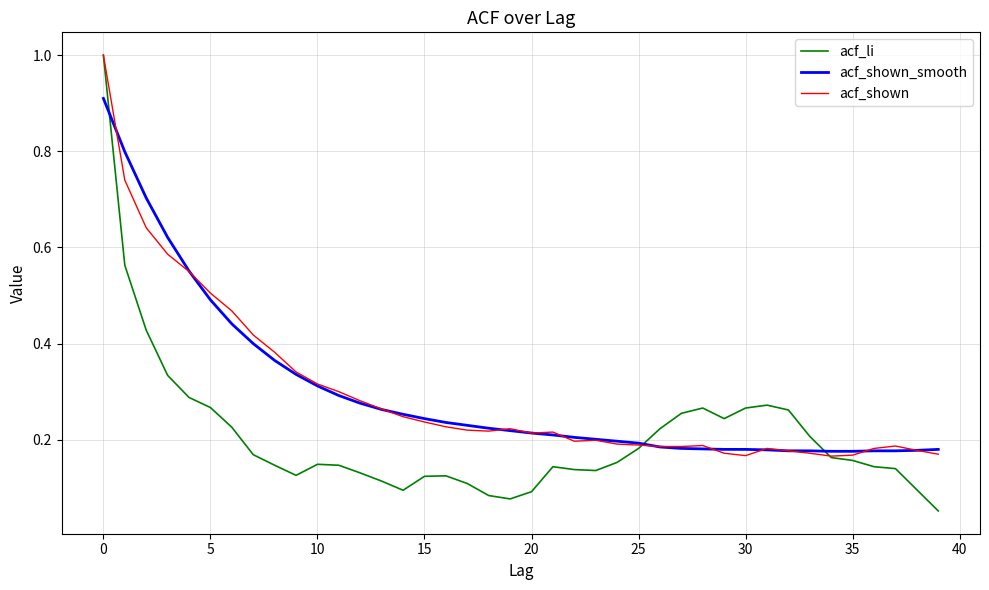

After their last crossing, which series has the higher values: acf_shown_smooth or acf_li?

acf_shown_smooth